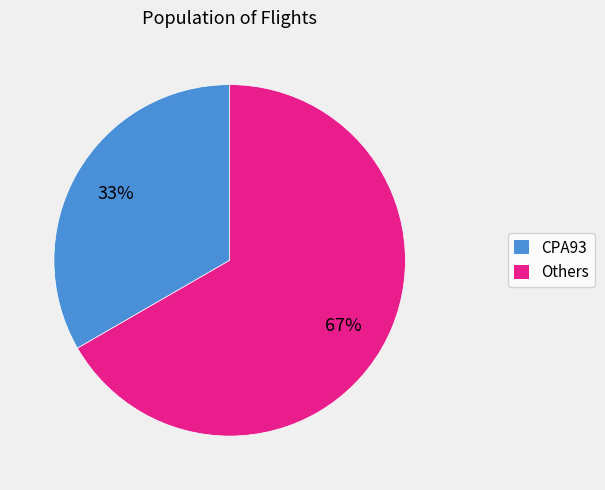

Count the number of slices in the pie.

2